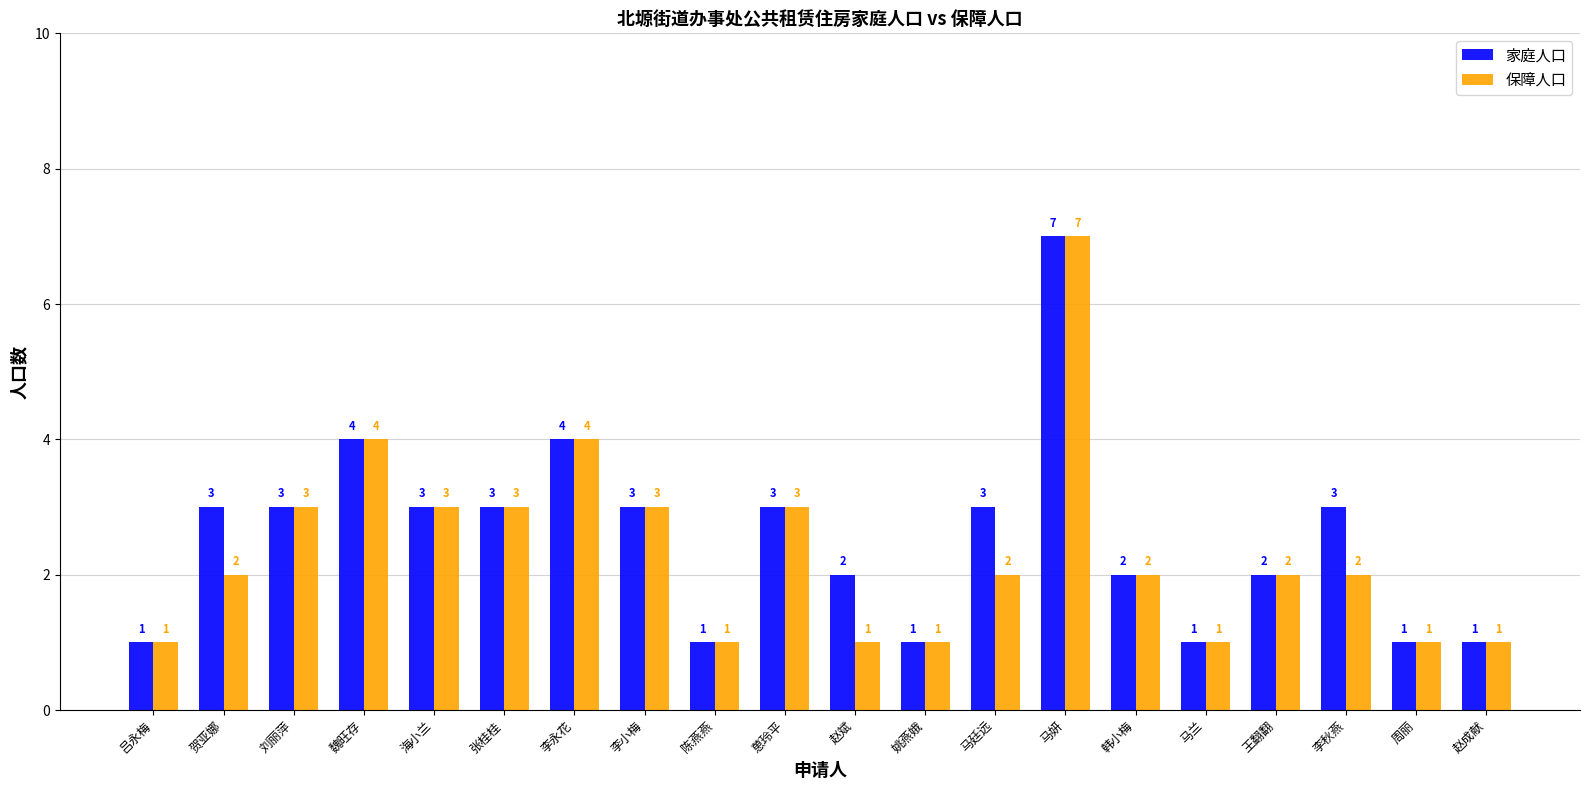

Count the 保障人口 values in the range 1 to 3.

17